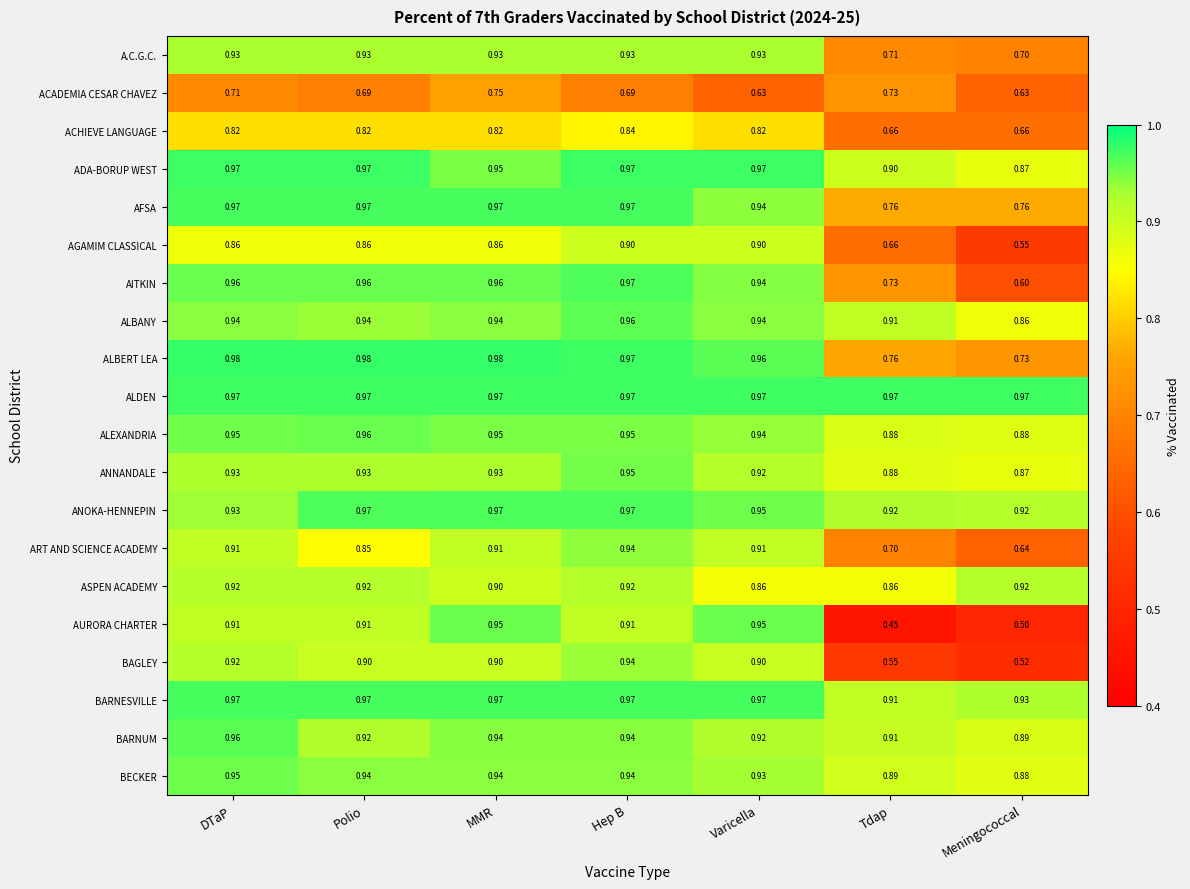

Where is ANNANDALE nearest to the value 0?

Meningococcal